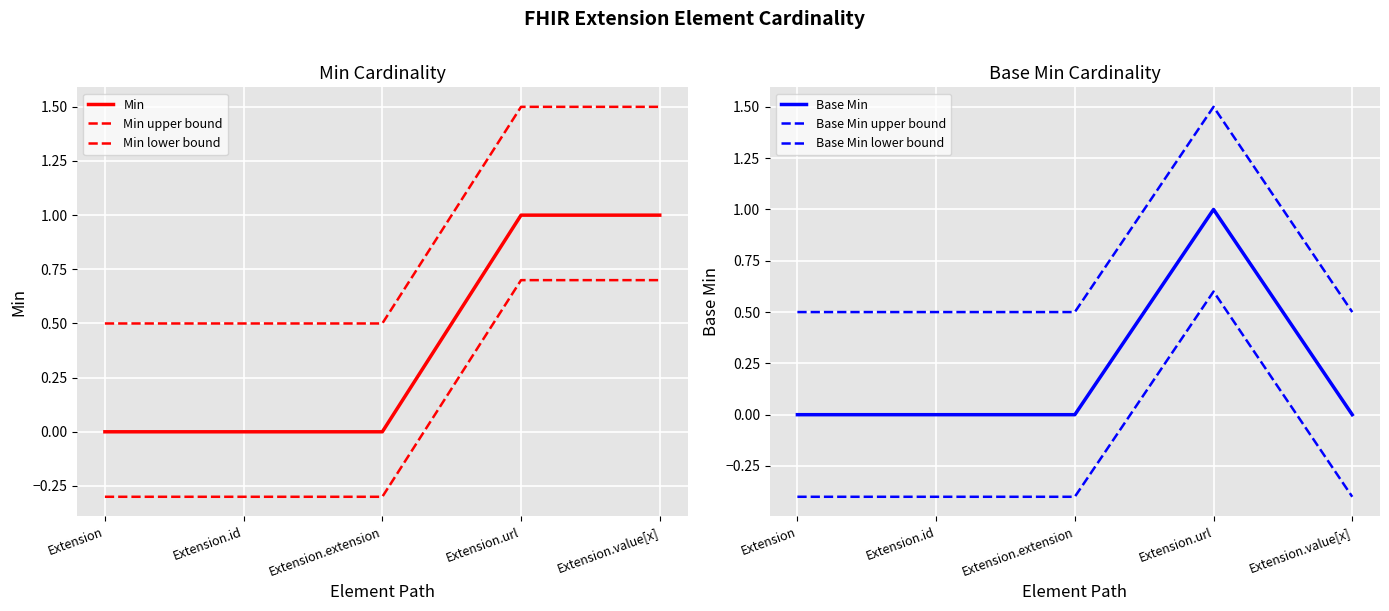

Is this an area chart (filled region under the line)?

No